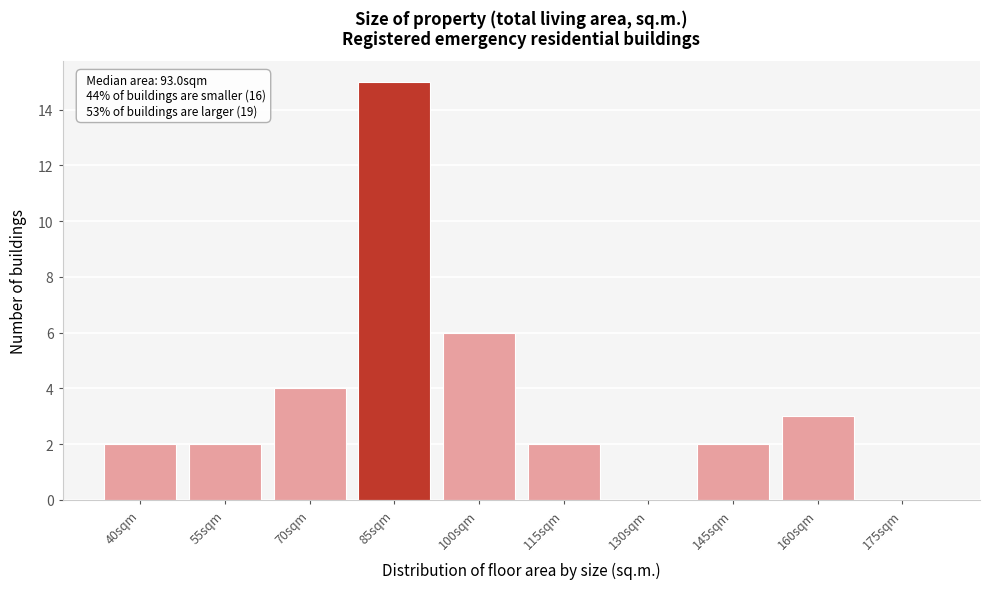

Reading right to left, what are all the values shown in this chart?

175sqm=0	160sqm=3	145sqm=2	130sqm=0	115sqm=2	100sqm=6	85sqm=15	70sqm=4	55sqm=2	40sqm=2